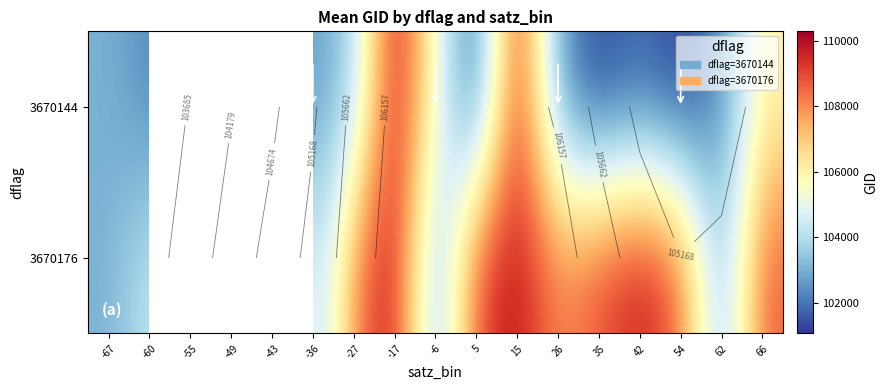

Is it true that 3670176 equals 160867.1 at -36?

False